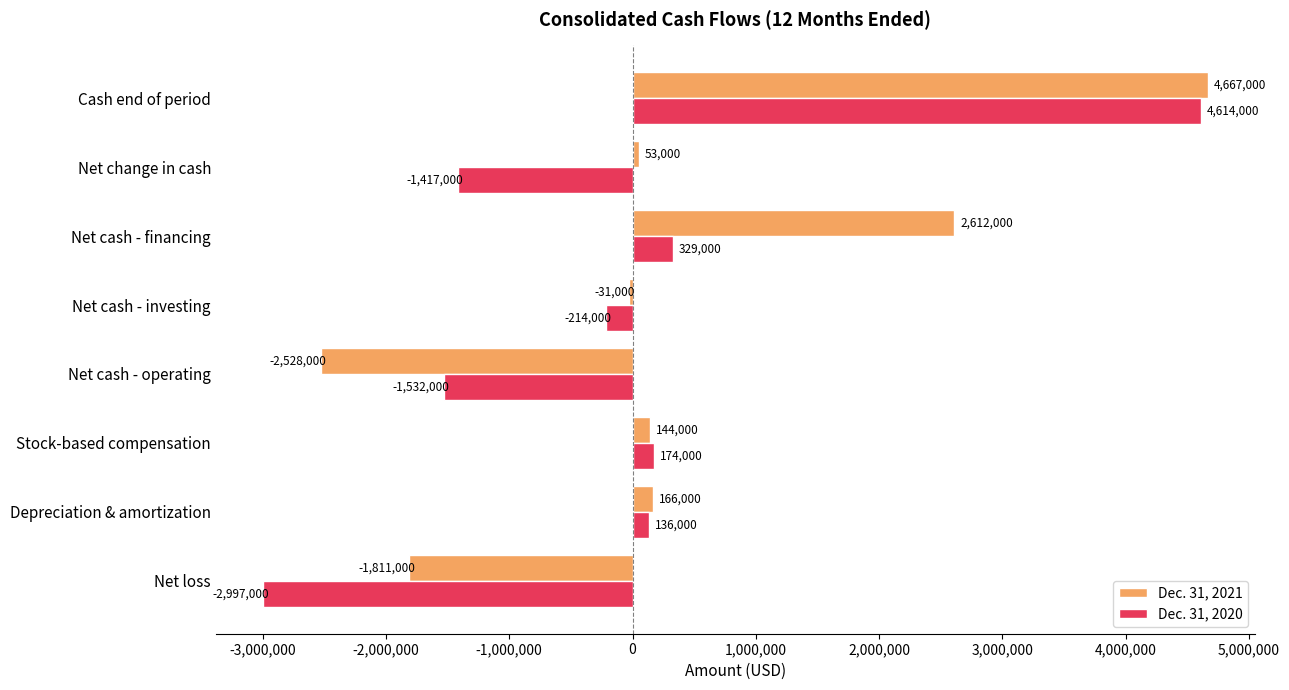

Count the number of data series in this chart.

2